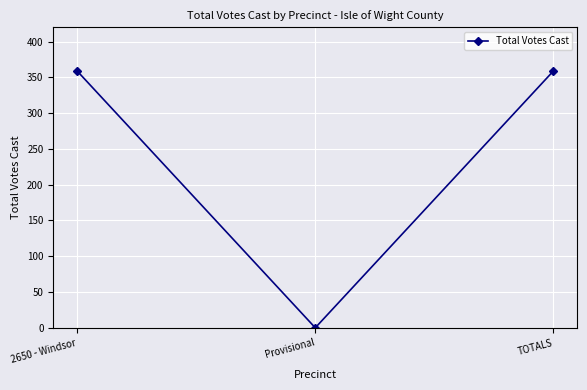

The chart shows a value of 359 at TOTALS. True or false?

True